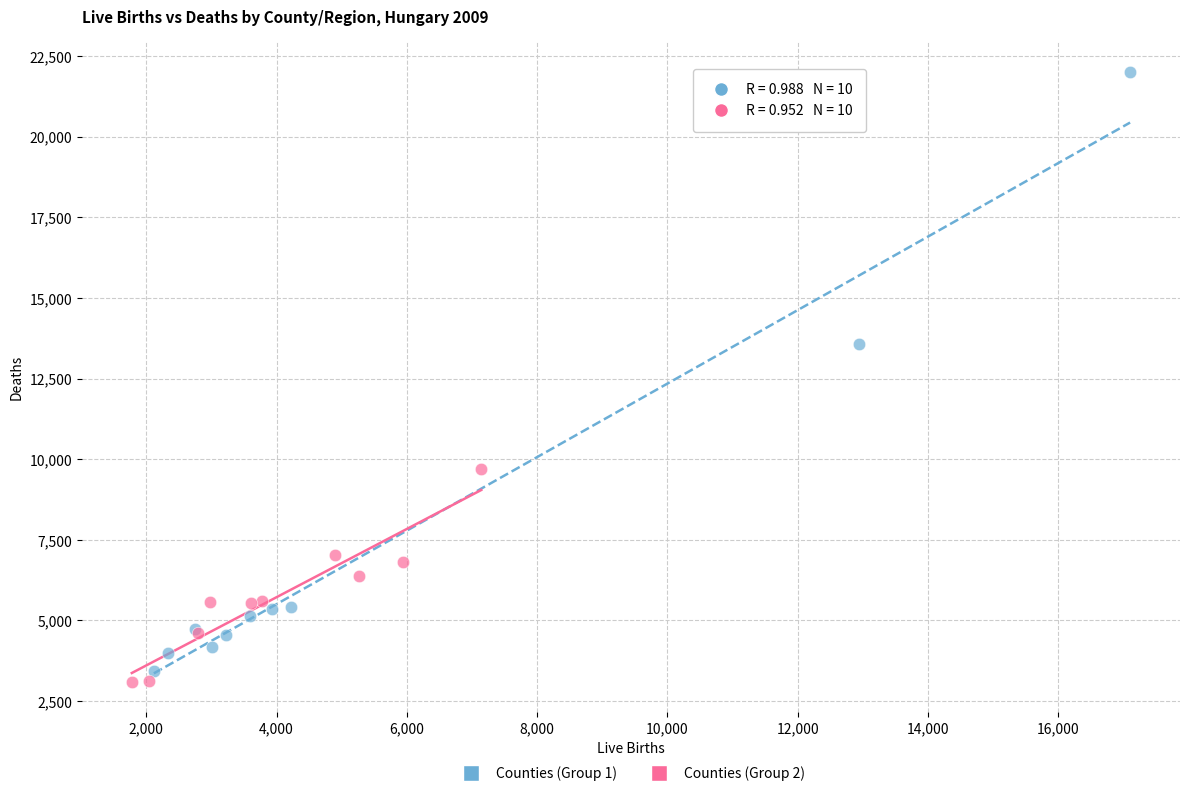

Which series contains the highest Y value?

Counties (Group 1)